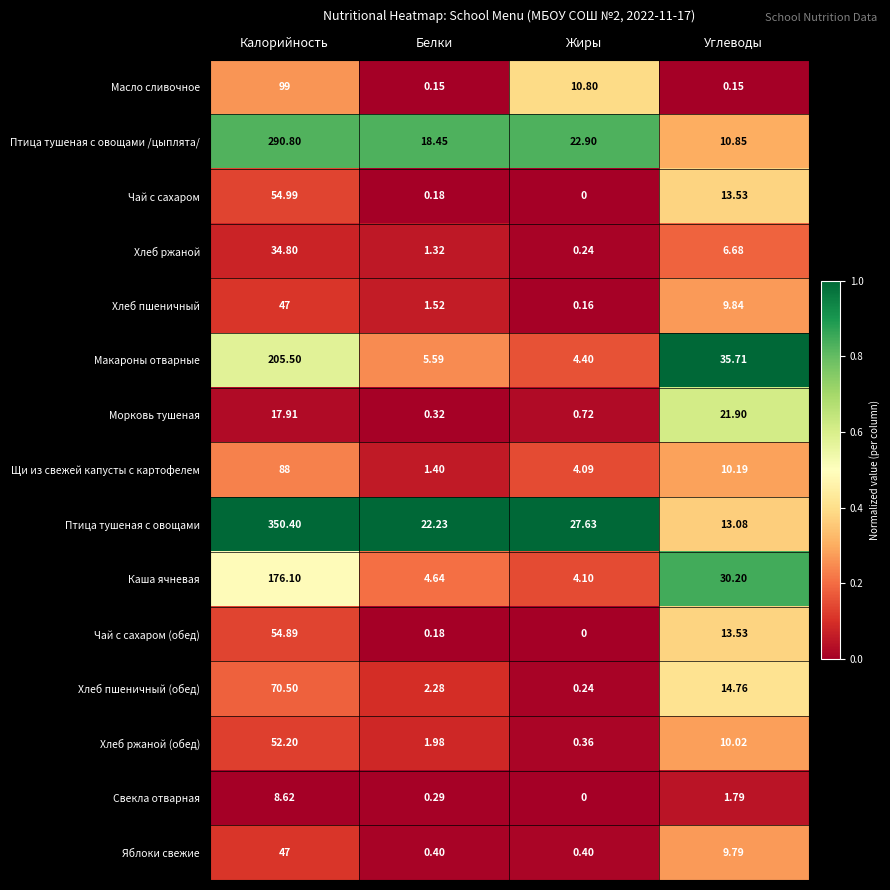

Where is Яблоки свежие nearest to the value 23?

Углеводы